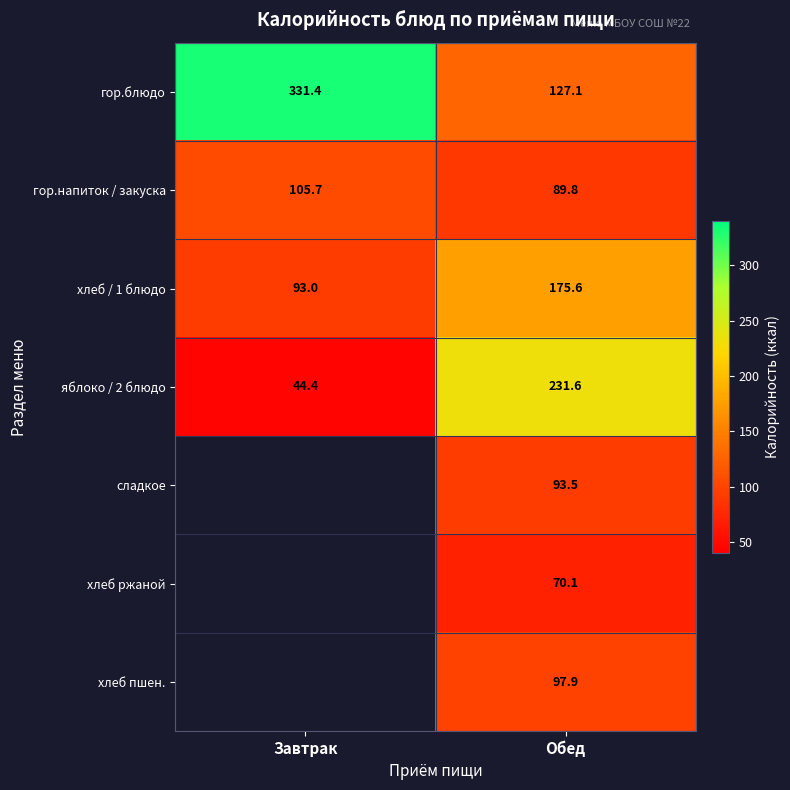

At how many categories does at least one series exceed 219?

2